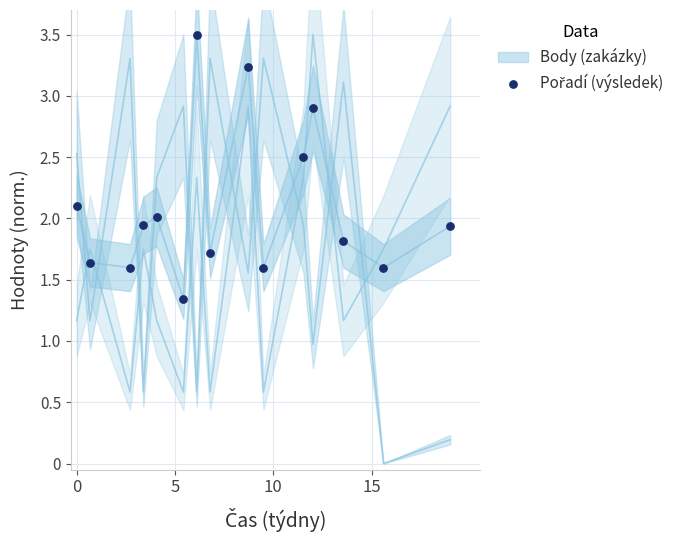

What is the range of Y values (max minus min)?

2.2